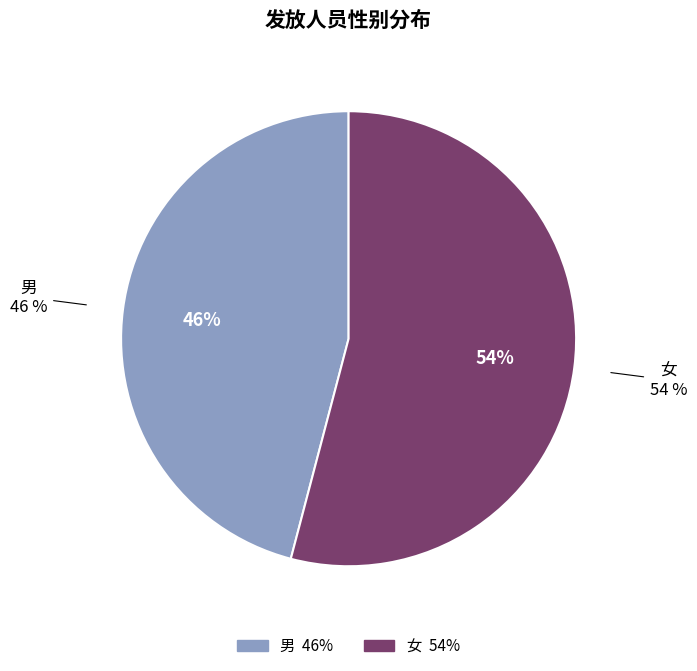

To the nearest percent, what portion does 男 represent?

46%